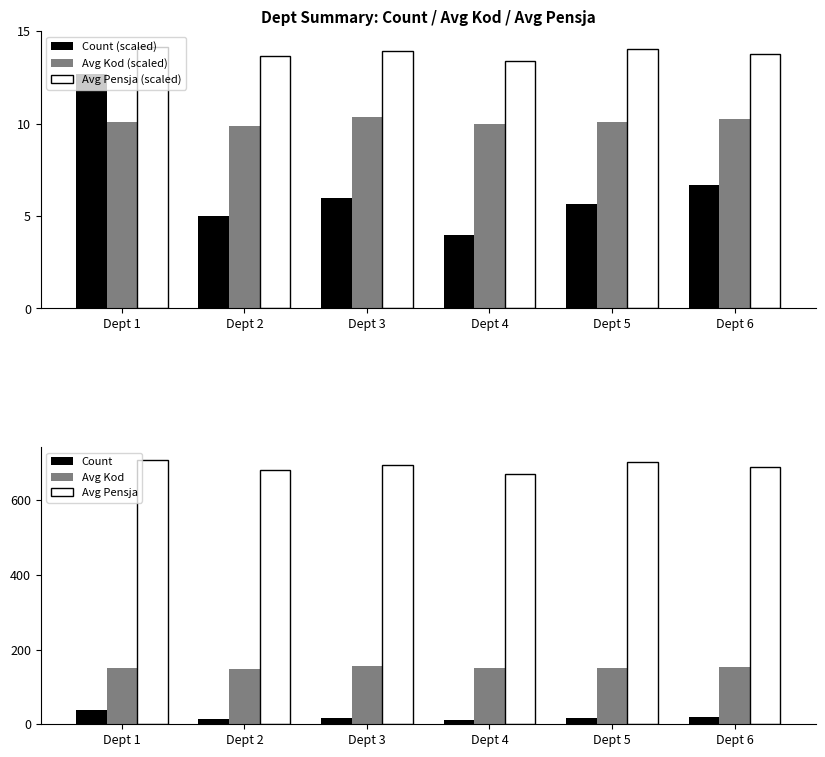

Between Dept 3 and Dept 6, which series saw the biggest shift?

Avg Pensja